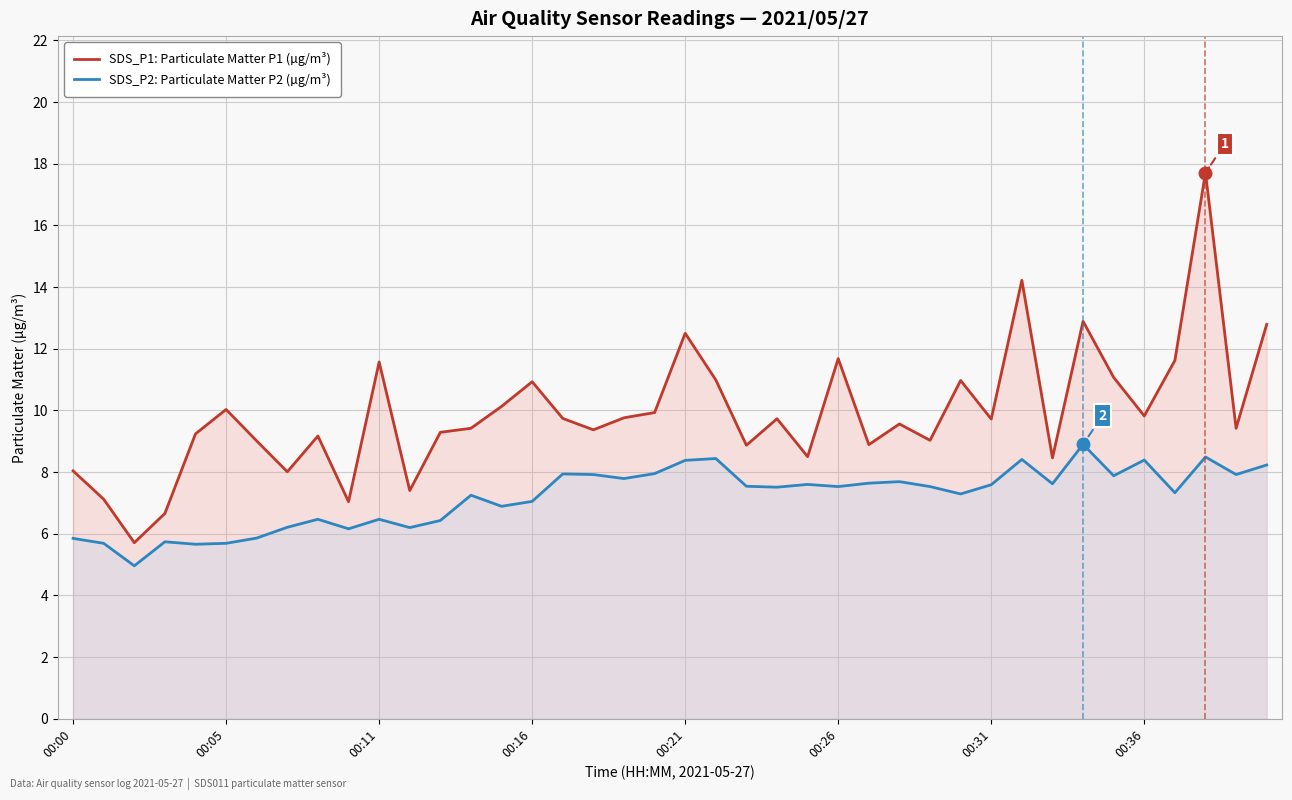

True or false: SDS_P2: Particulate Matter P2 (µg/m³) and SDS_P1: Particulate Matter P1 (µg/m³) cross at least once.

False